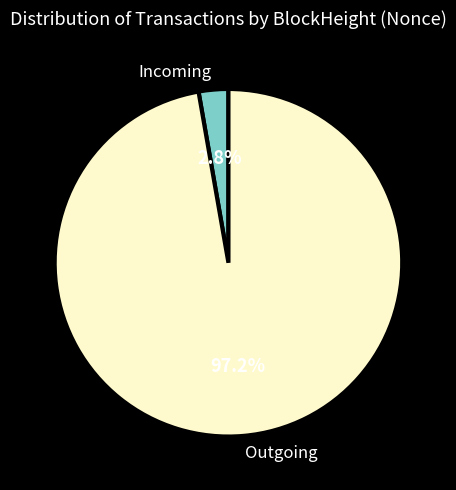

What is the largest slice in the pie chart?

Outgoing